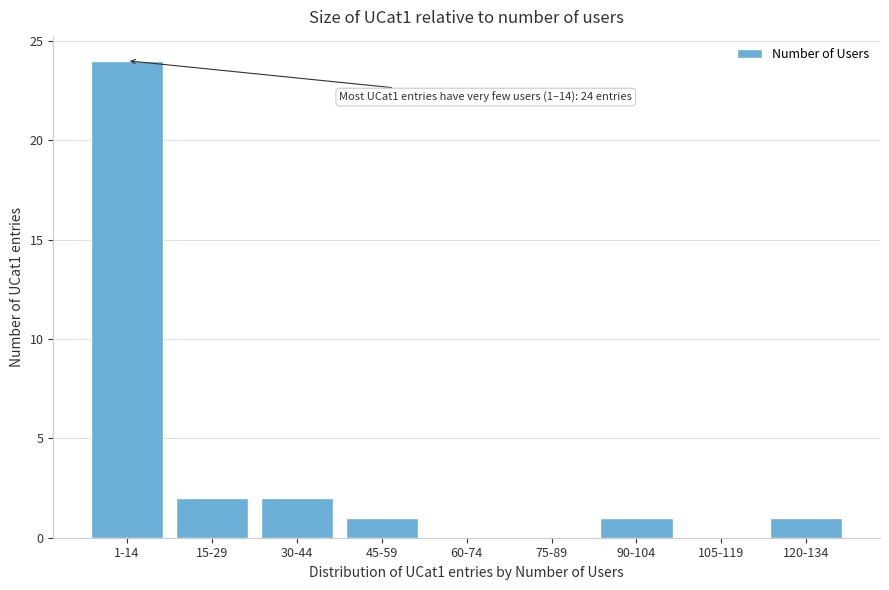

Reading right to left, extract all data points from this chart.

120-134=1	105-119=0	90-104=1	75-89=0	60-74=0	45-59=1	30-44=2	15-29=2	1-14=24